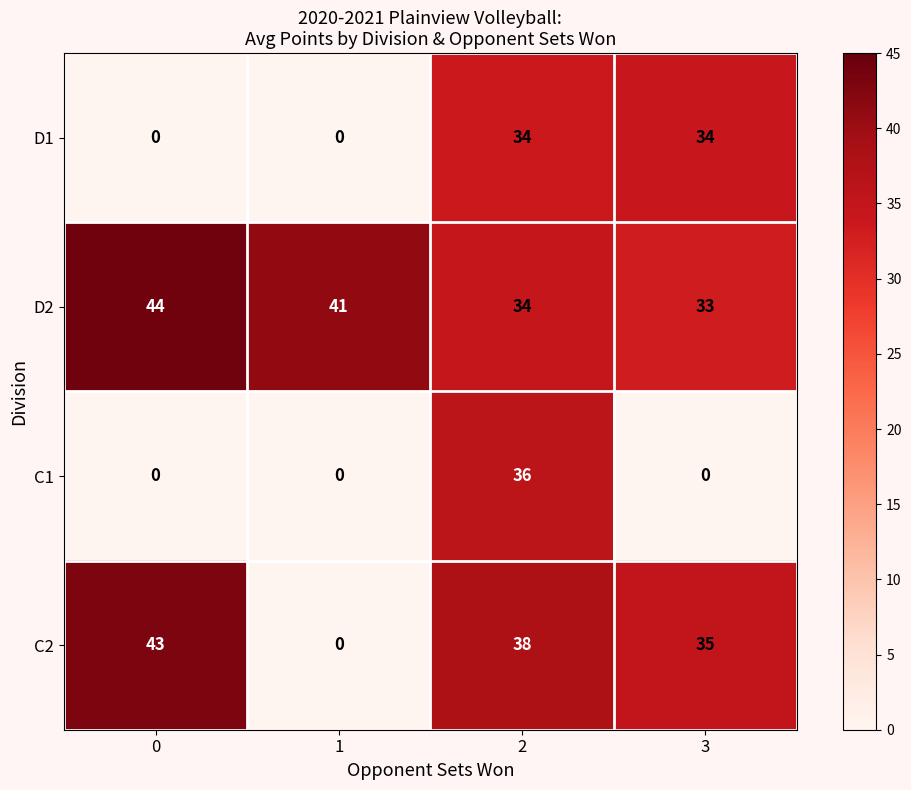

What is the approximate value of D2 at 2, to the nearest 5?

35